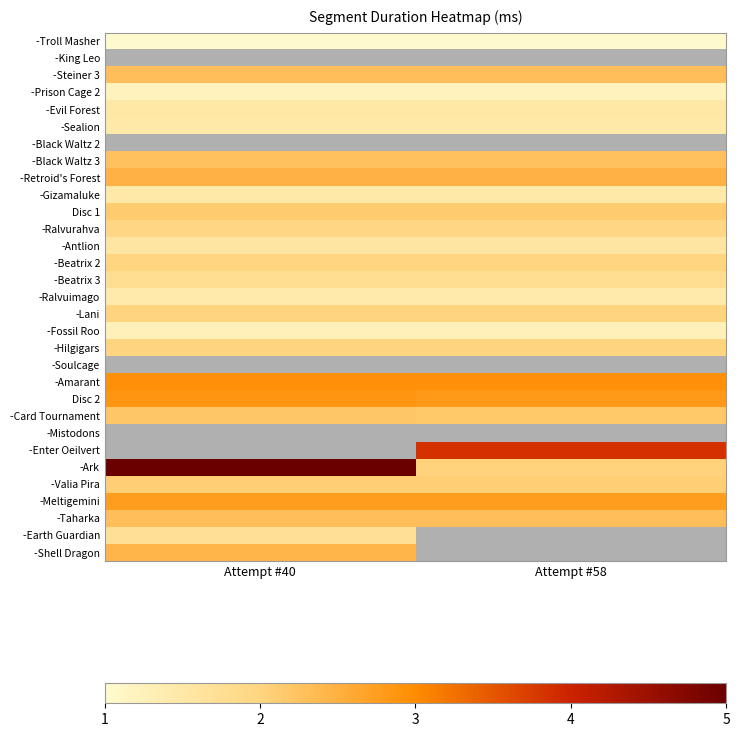

The -Antlion series shows 0.9 at Attempt #40. True or false?

False